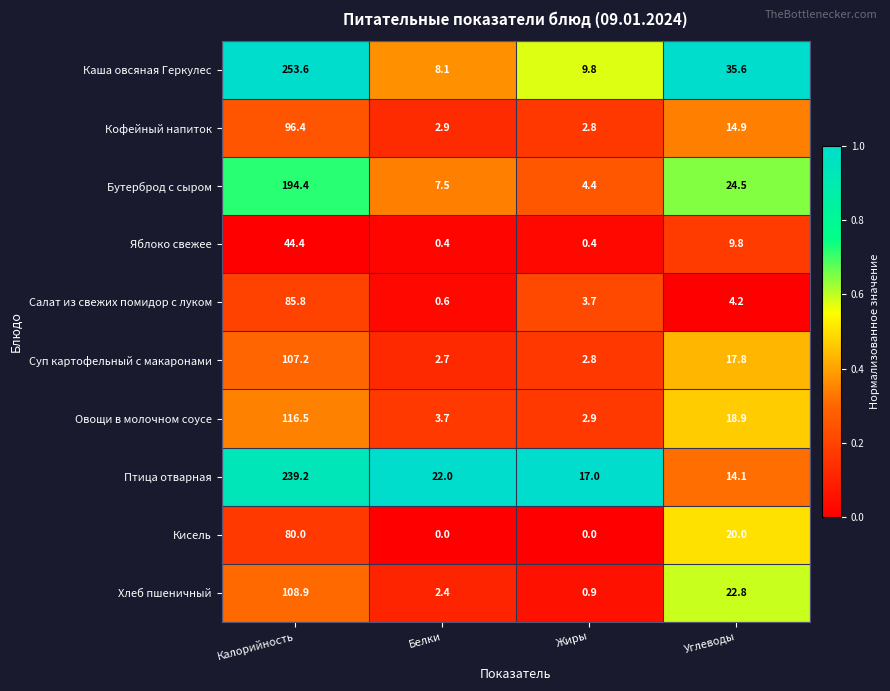

Is it true that Салат из свежих помидор с луком equals 2.7 at Углеводы?

False